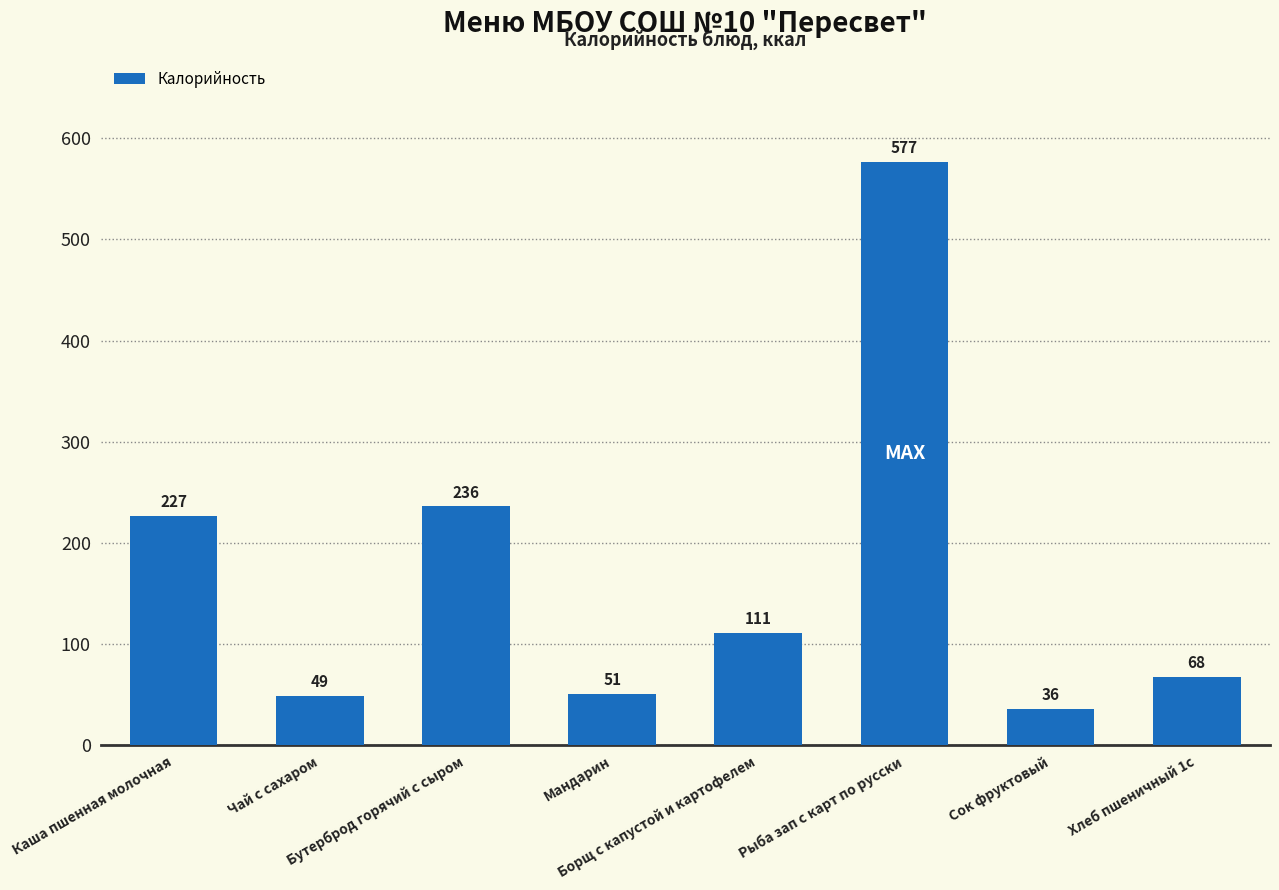

What is the difference between the maximum and minimum values?

540.5